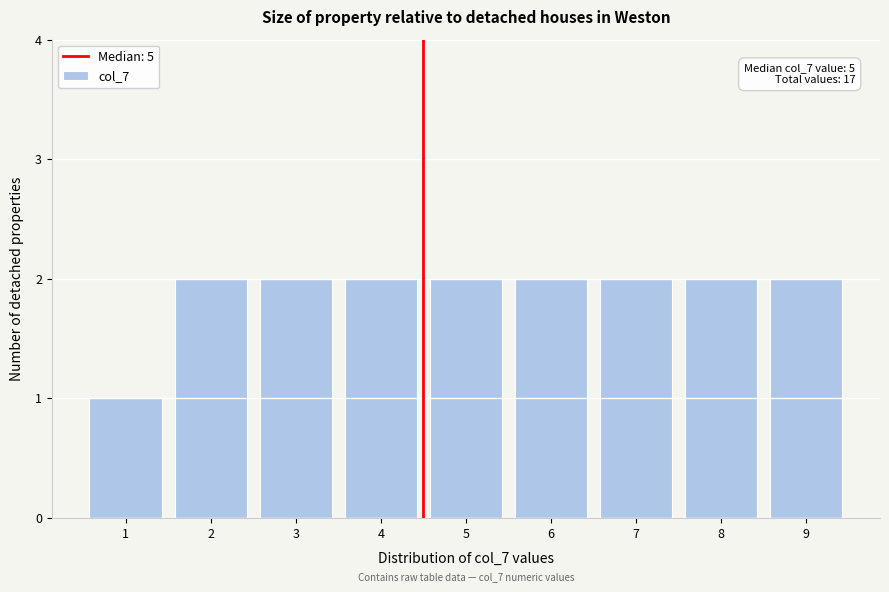

Reading left to right, what are all the values shown in this chart?

1	2	2	2	2	2	2	2	2